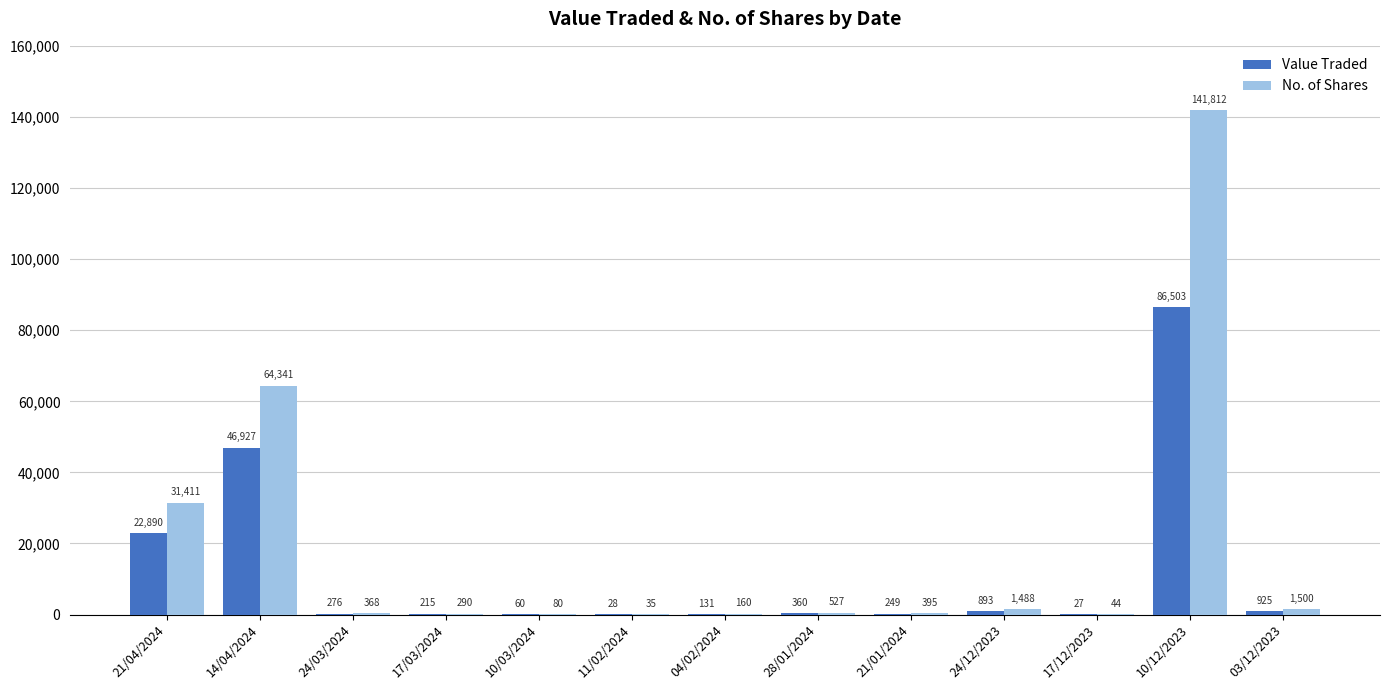

At which label does Value Traded first exceed 276?

21/04/2024